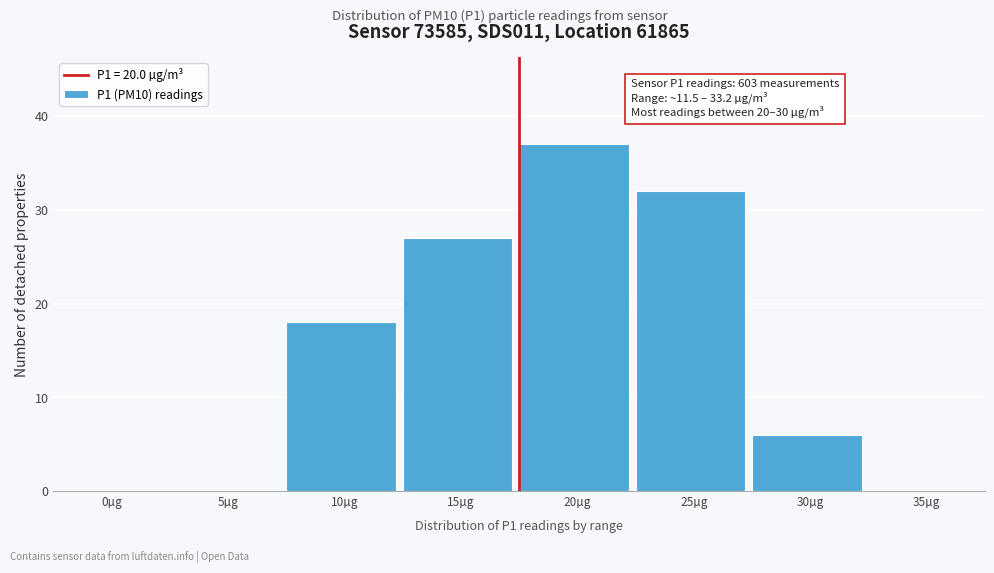

Reading right to left, list all the values displayed in this chart.

35µg=0	30µg=6	25µg=32	20µg=37	15µg=27	10µg=18	5µg=0	0µg=0